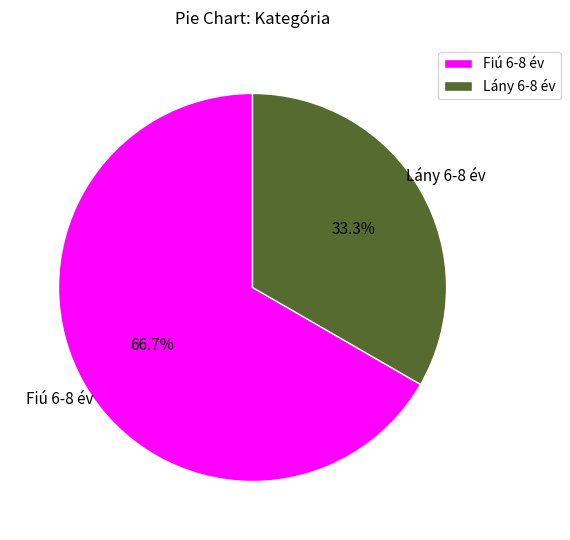

To the nearest percent, what is the combined percentage of Fiú 6-8 év and Lány 6-8 év?

100%